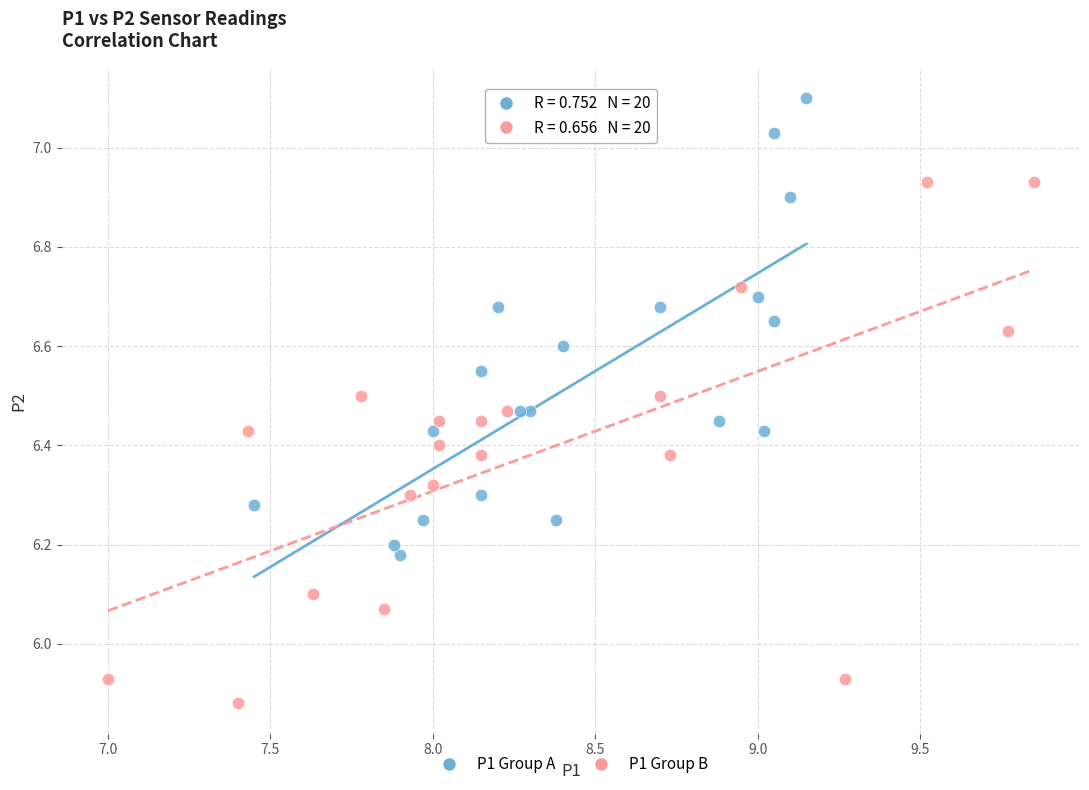

Which series has the widest spread of Y values?

P1 Group B